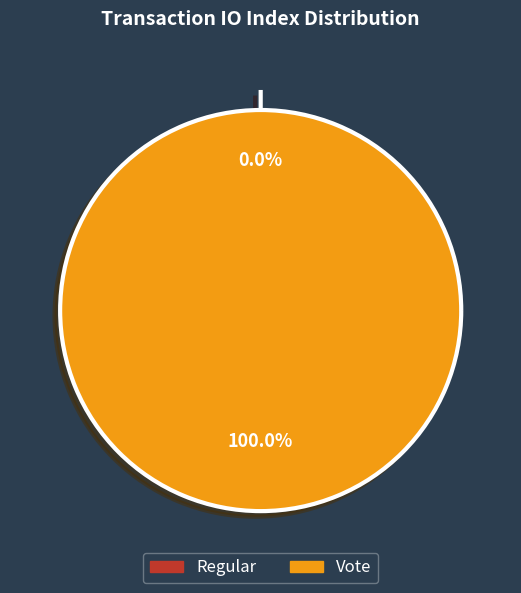

Count the number of slices in the pie.

2